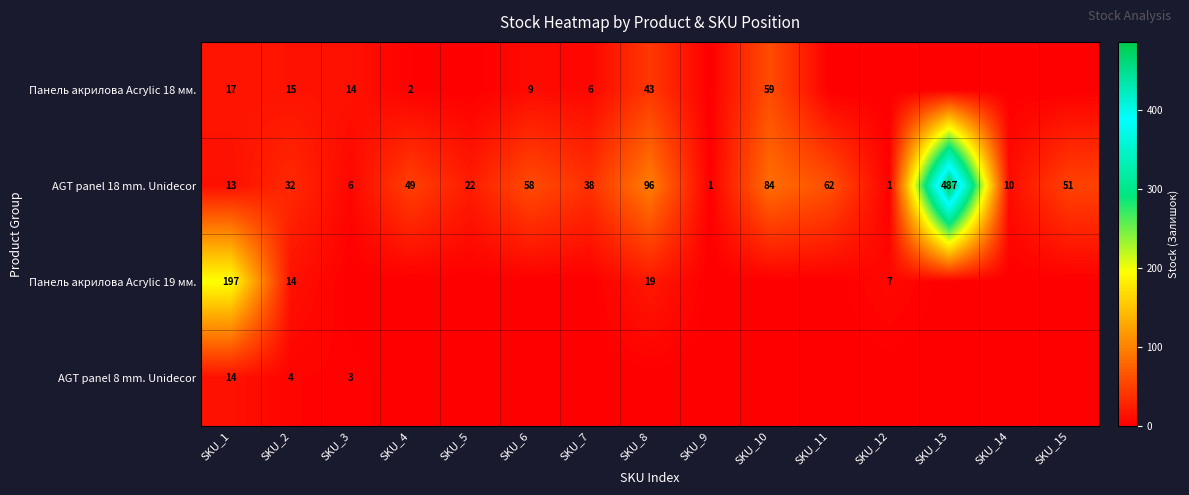

What is the greatest value displayed?

487